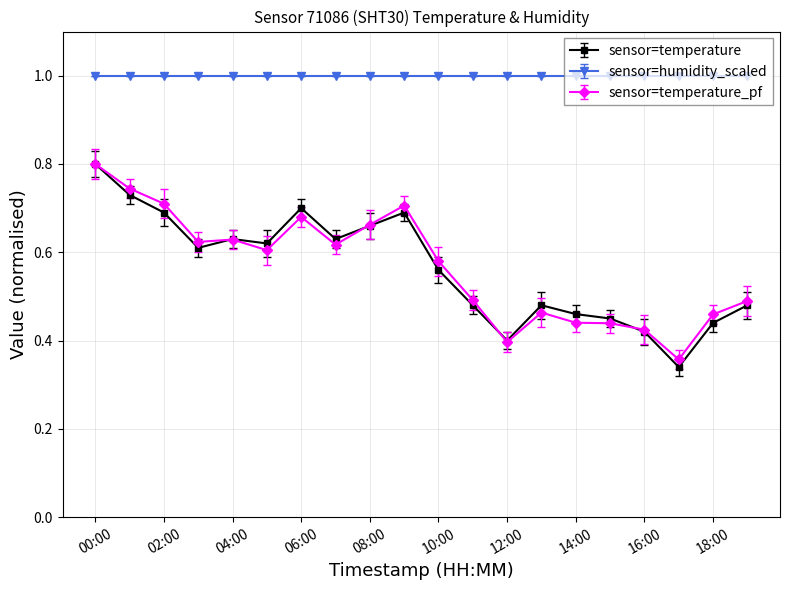

At how many categories does at least one series exceed 0?

20